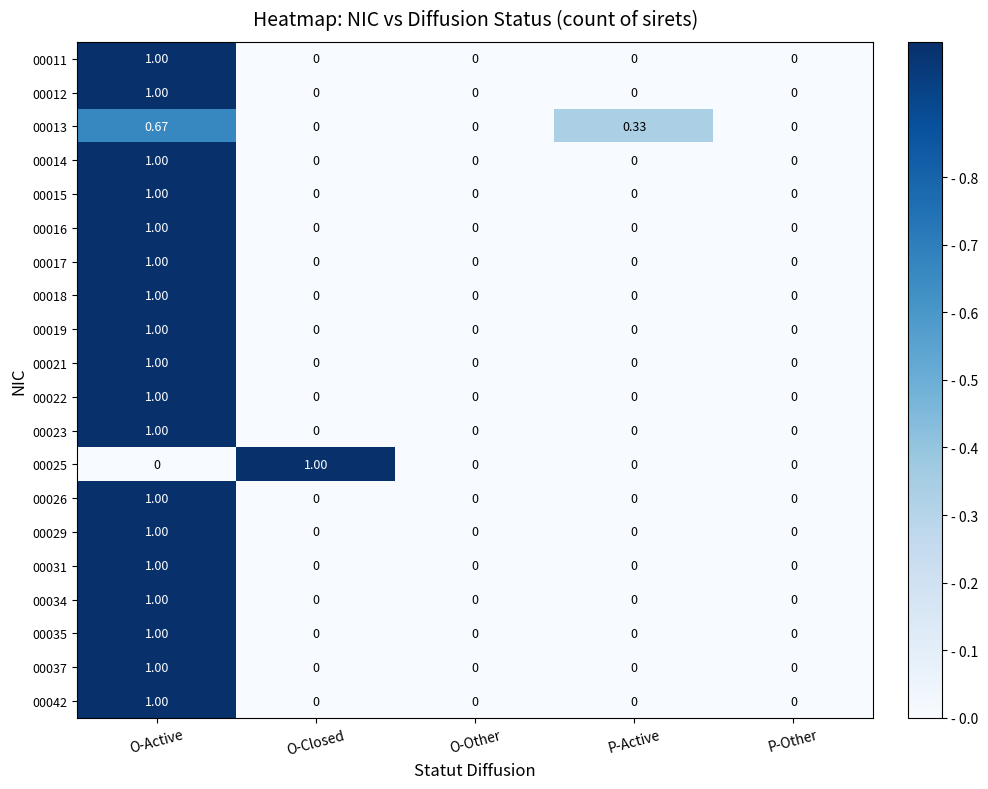

How many series are shown in this chart?

20